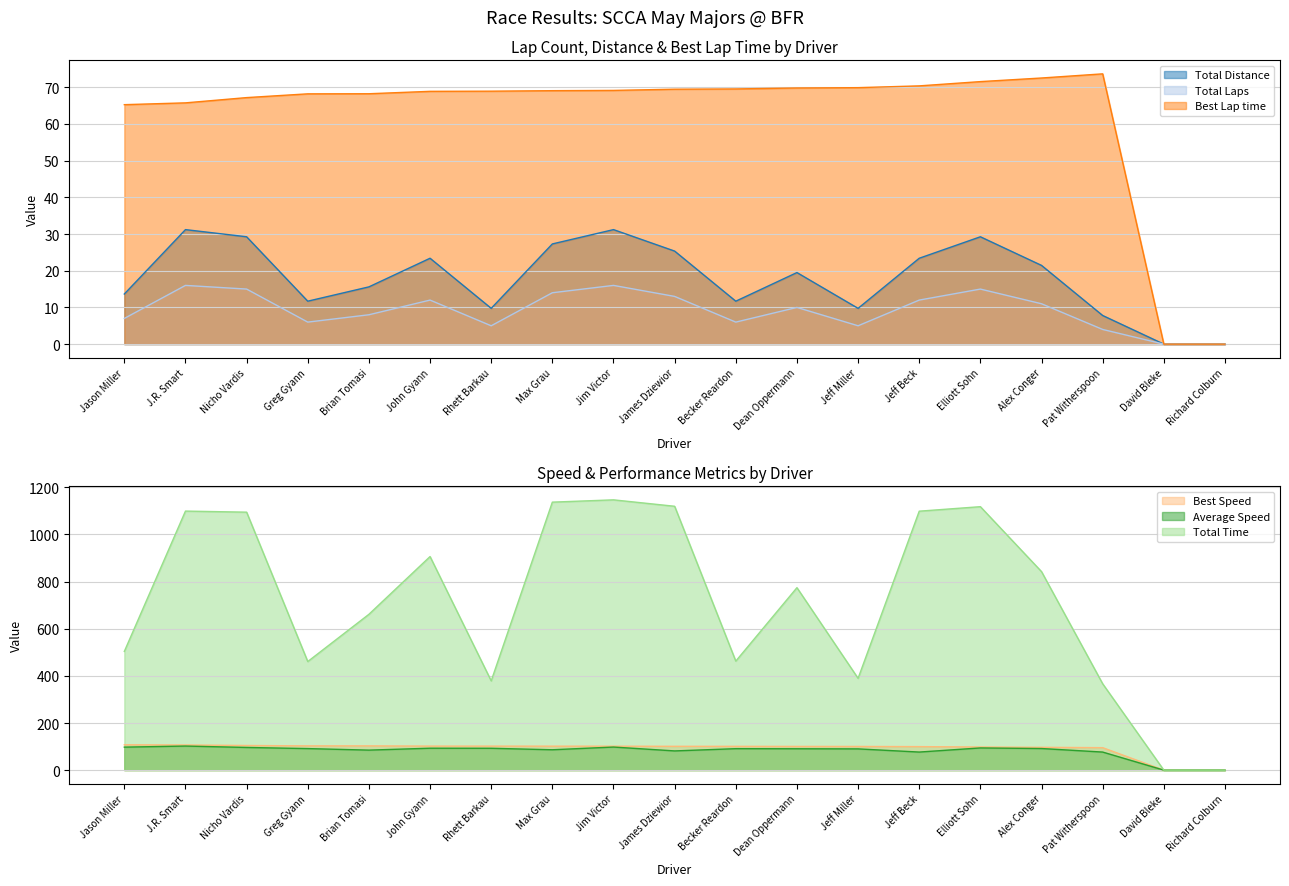

True or false: Total Time has a value of -593.8 at David Bleke.

False